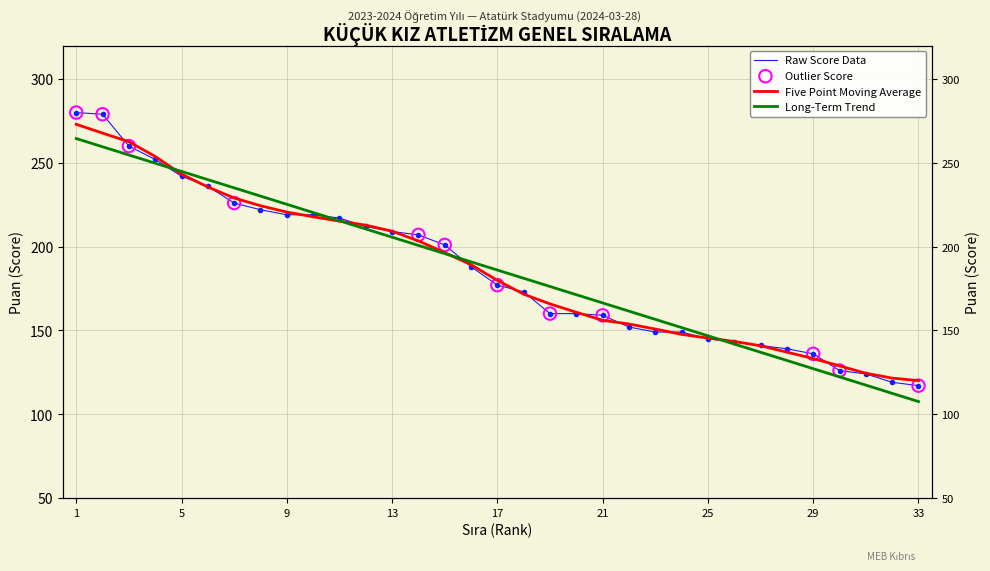

Which series contains the lowest Y value?

Sıralama